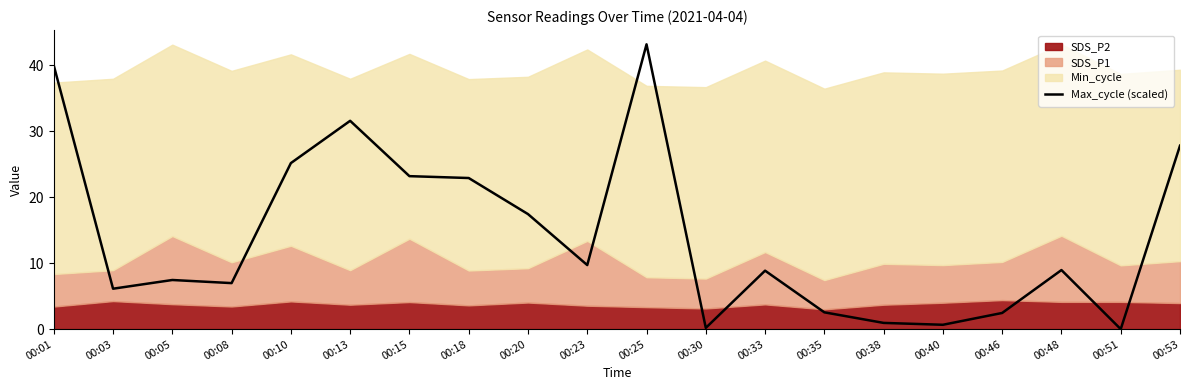

What value does the data have at 00:23?

9.7